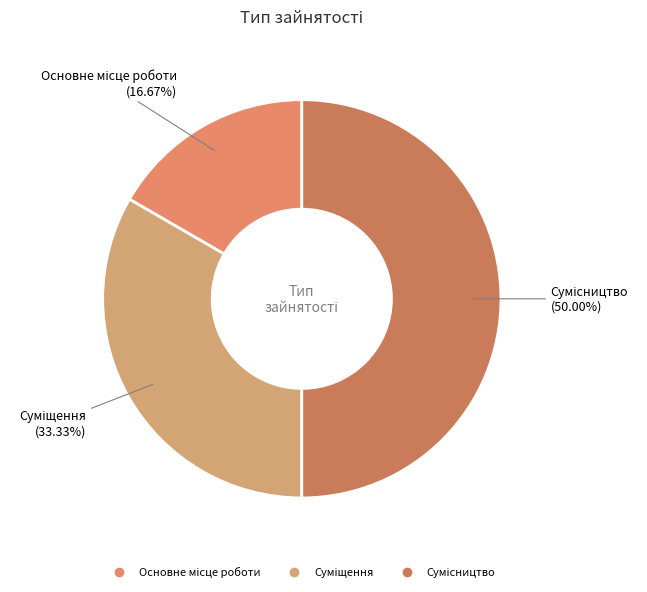

Is there a majority slice in this chart?

No